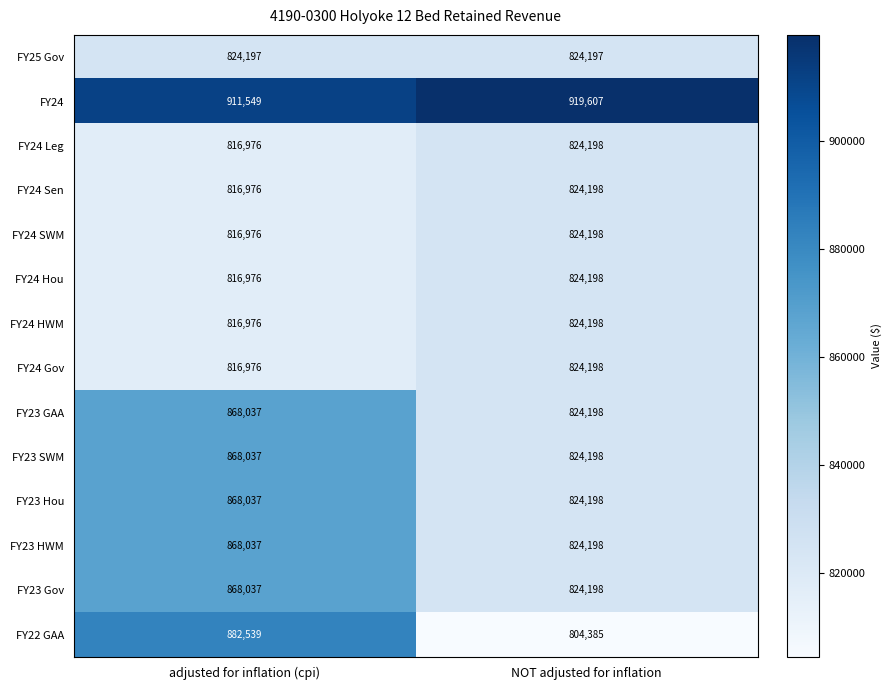

Reading left to right, extract all data points from this chart.

FY25 Gov: 824197	824197
FY24: 911549	919607
FY24 Leg: 816976	824198
FY24 Sen: 816976	824198
FY24 SWM: 816976	824198
FY24 Hou: 816976	824198
FY24 HWM: 816976	824198
FY24 Gov: 816976	824198
FY23 GAA: 868037	824198
FY23 SWM: 868037	824198
FY23 Hou: 868037	824198
FY23 HWM: 868037	824198
FY23 Gov: 868037	824198
FY22 GAA: 882539	804385